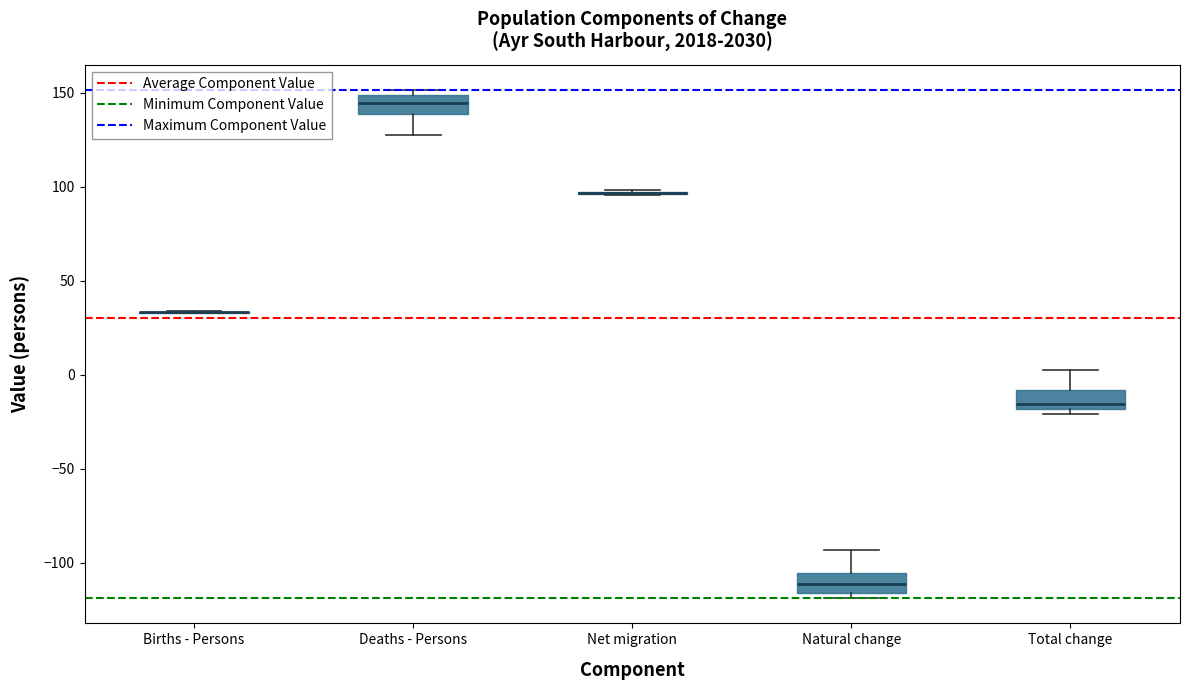

Reading left to right, read every box against the y-axis: the position of its median line, the range the box covers, and the ends of its whiskers. The values are not printed on the chart, so give them approximately, as read against the axis.

Births - Persons: box collapsed to a line at 35, whiskers 35 to 35
Deaths - Persons: median 145, box 140 to 150, whiskers 125 to 150 (just above the box's upper edge)
Net migration: box collapsed to a line at 95, whiskers 95 to 100
Natural change: median -110, box -115 to -105, whiskers -120 to -95
Total change: median -15, box -20 to -10, whiskers -20 (just below the box's lower edge) to 0